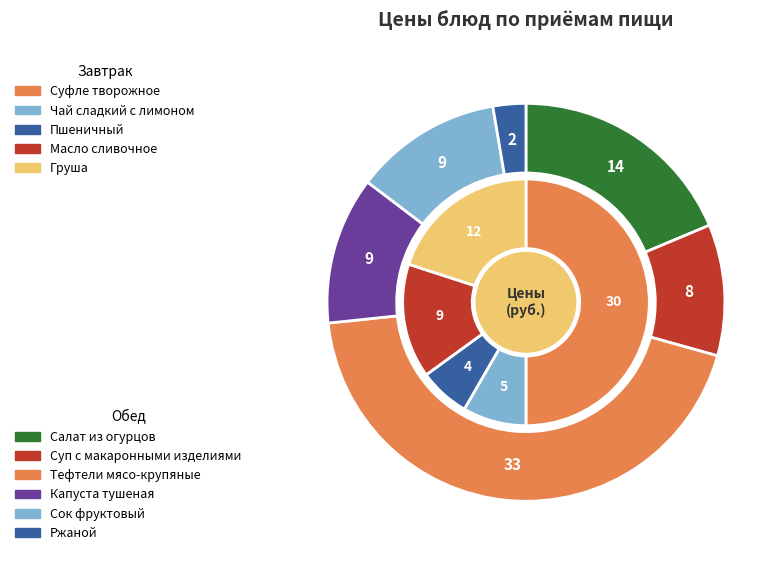

To the nearest percent, what is the difference between the largest and smallest slice percentages?

23%